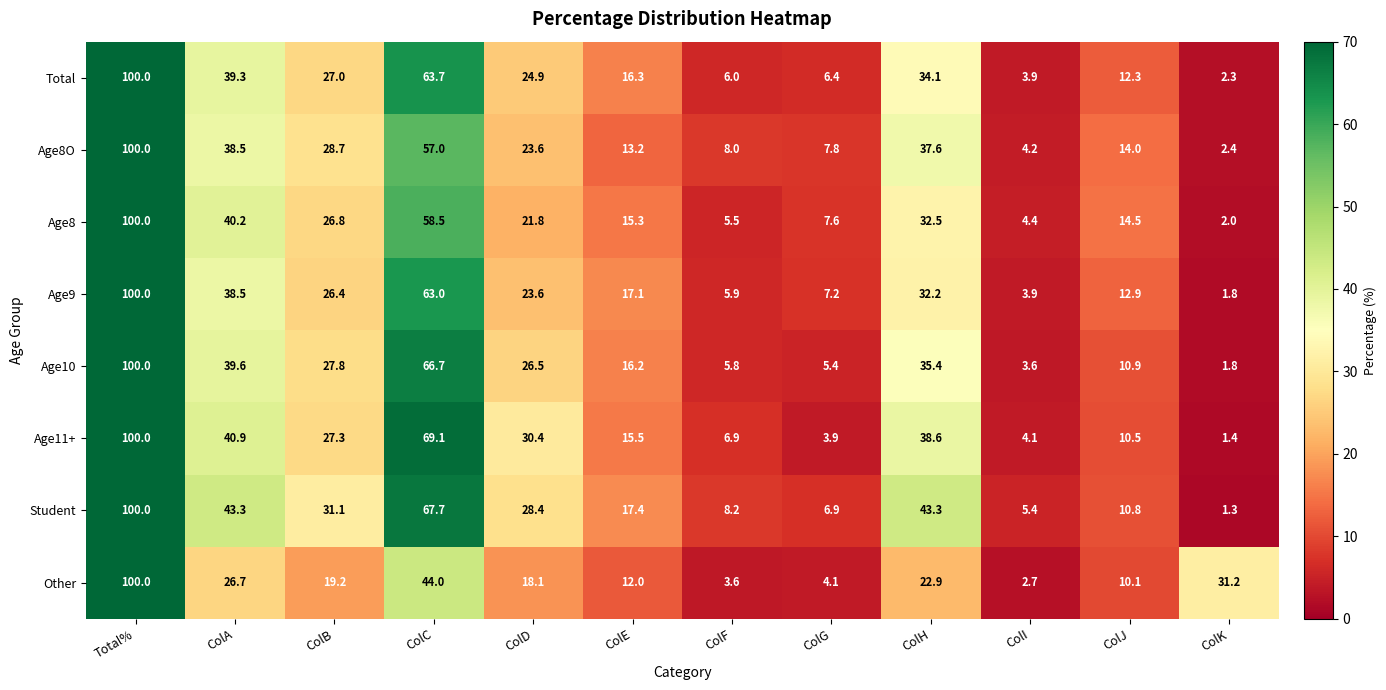

Is it true that Age9 equals 1.5 at ColI?

False